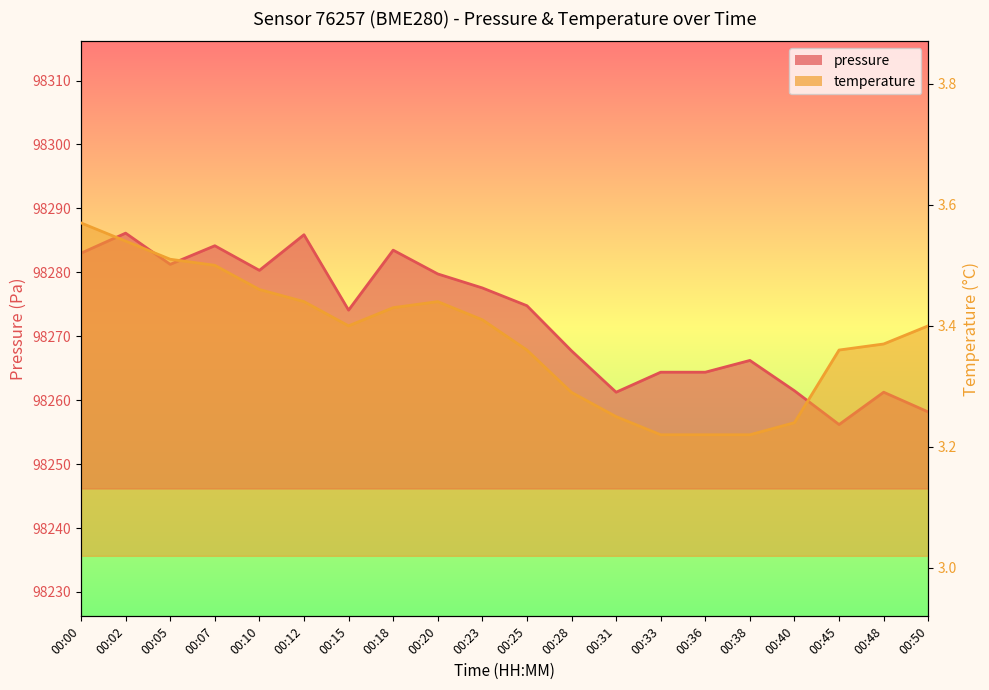

What are all the series names shown in the legend?

pressure, temperature